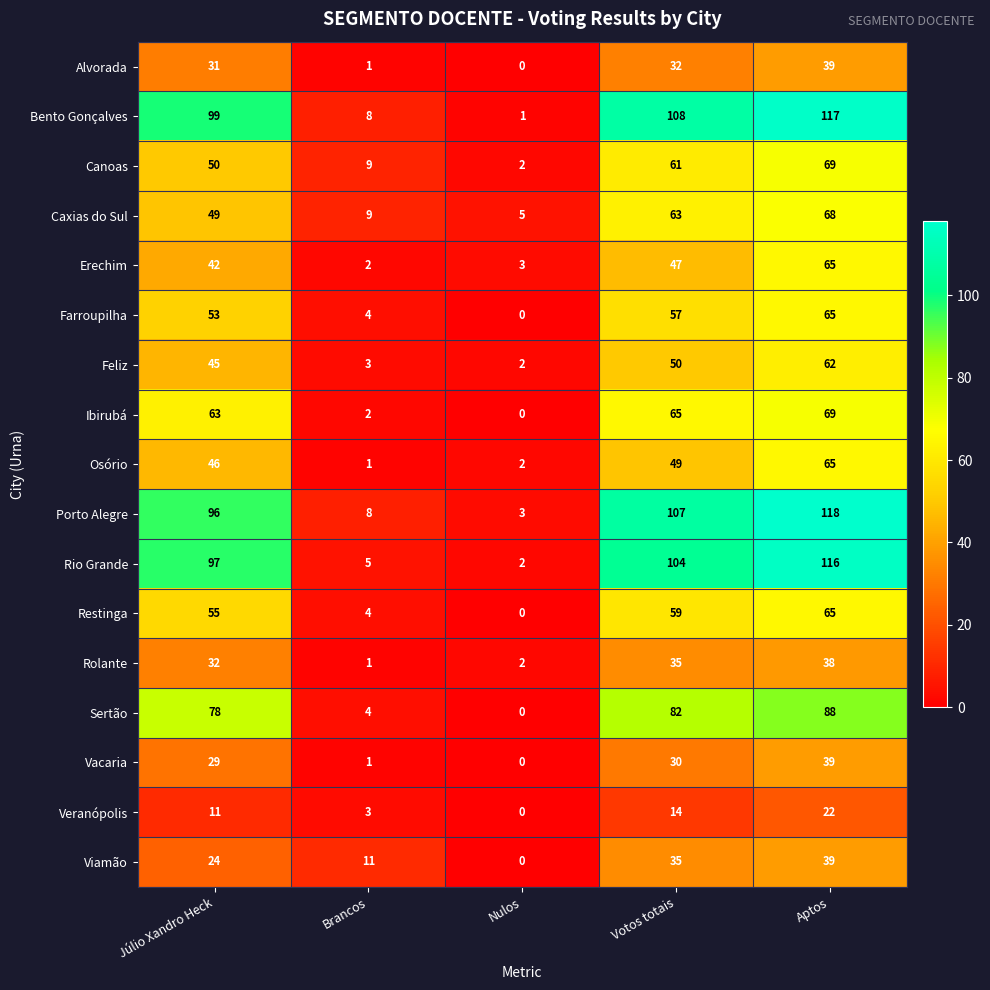

At how many categories does at least one series exceed 0?

5